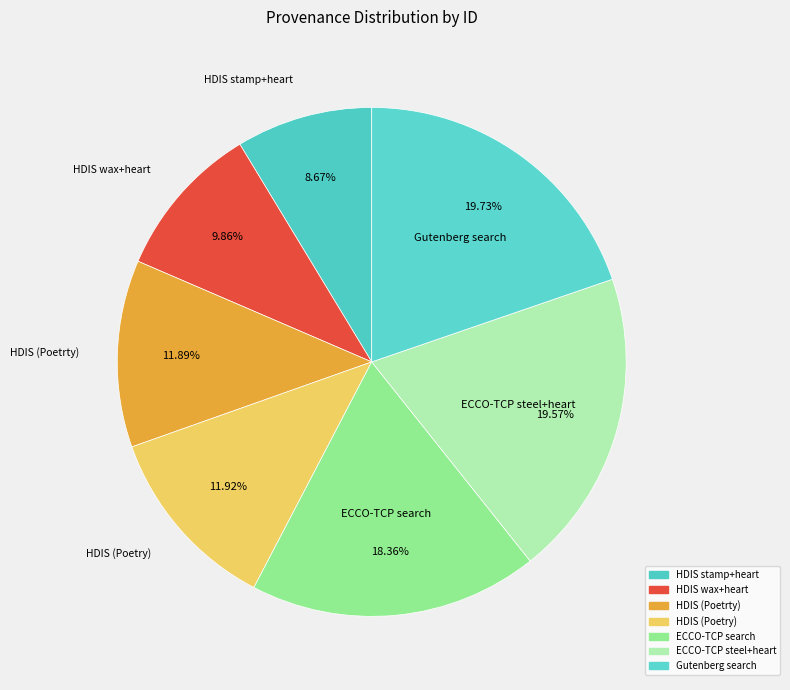

Count the number of slices in the pie.

7